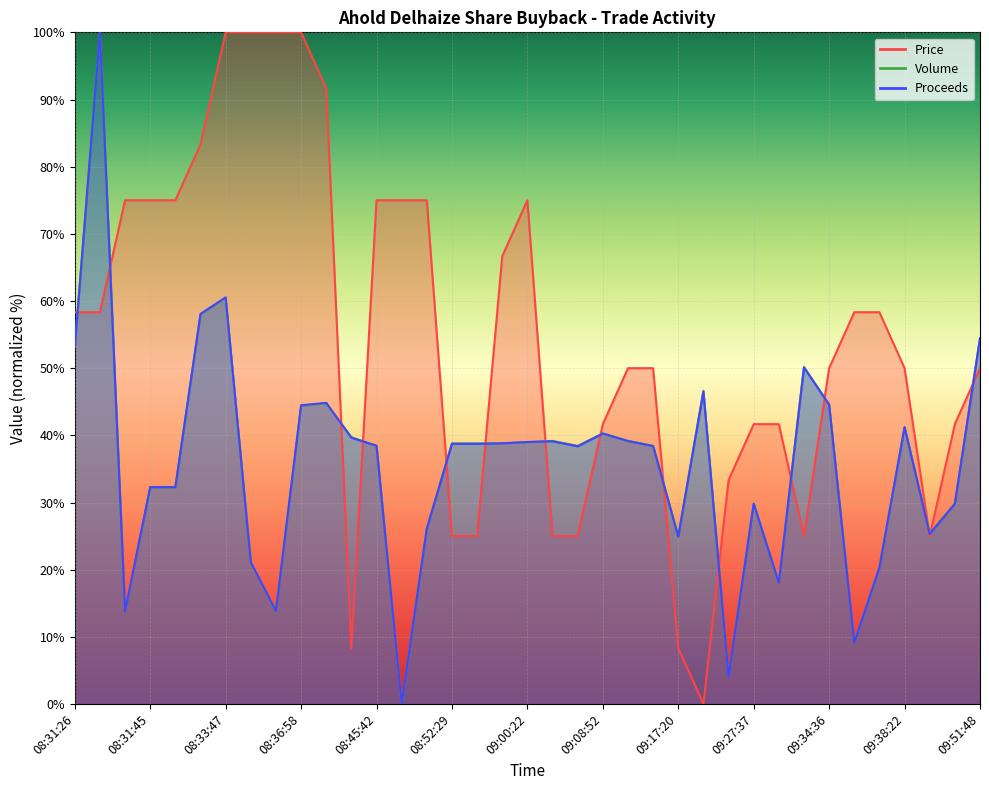

What is the difference between the maximum and minimum values in the Proceeds series?

100.0